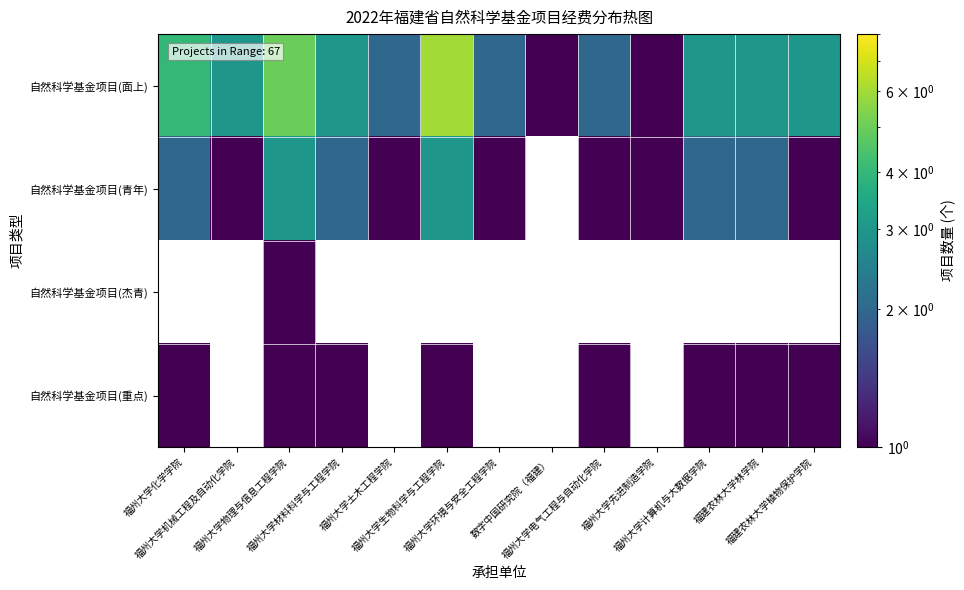

What is the maximum value shown in the chart?

6.0